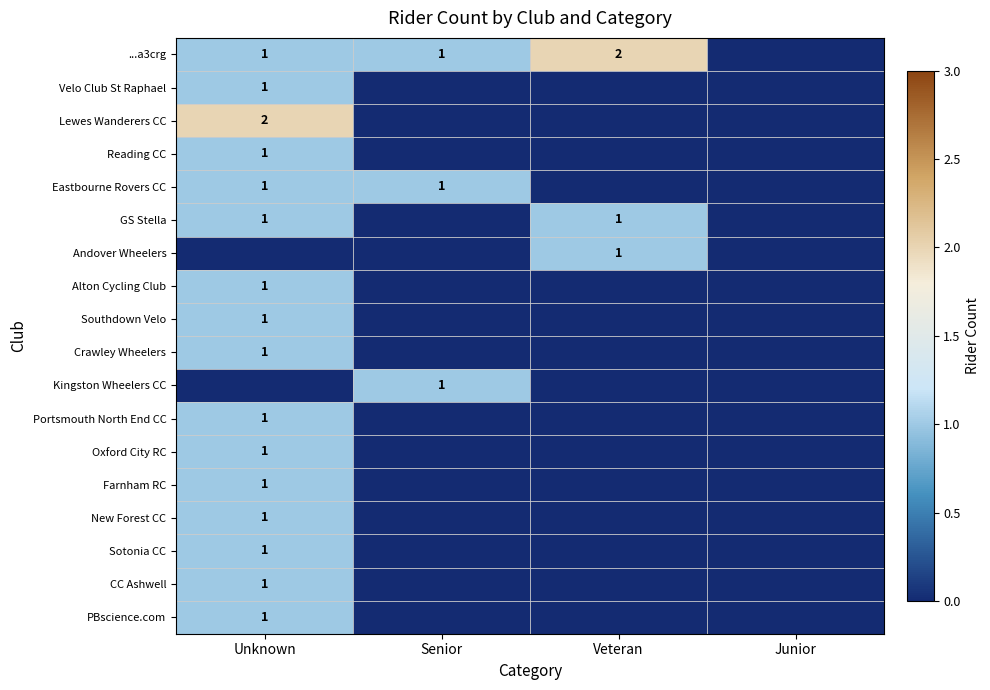

True or false: New Forest CC has a value of 0 at Unknown.

False